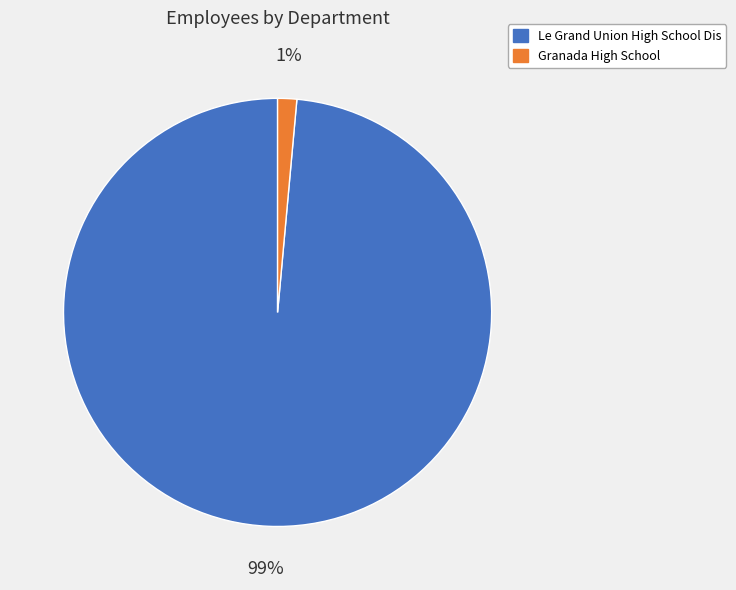

Rank the categories by value from highest to lowest.

Le Grand Union High School Dis, Granada High School